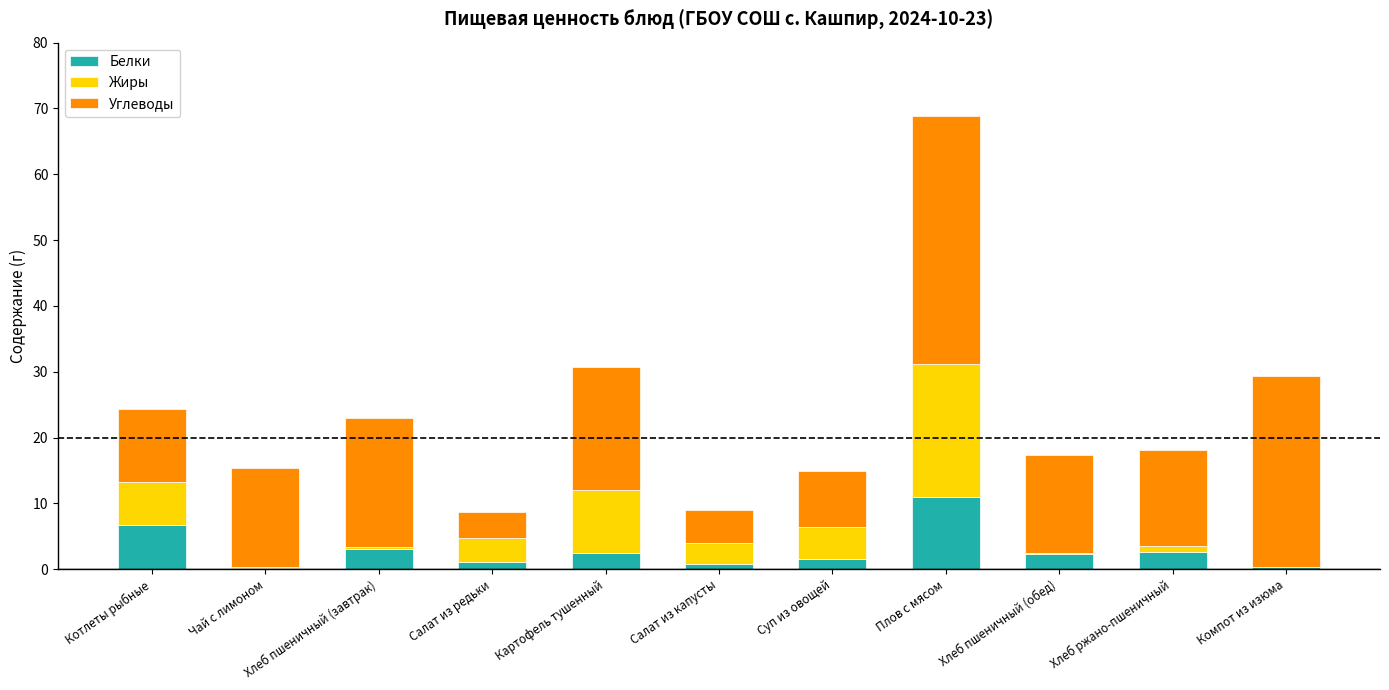

Are the bars grouped side by side (vs. stacked)?

No